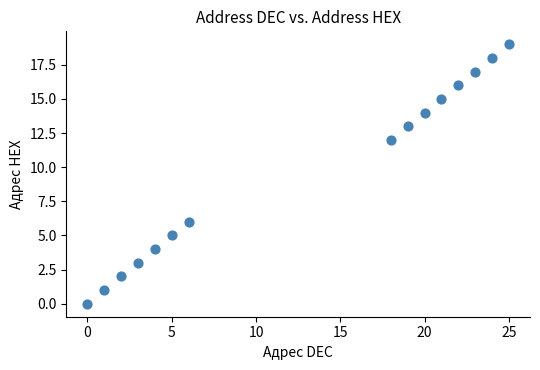

What is the range of X values (max minus min)?

25